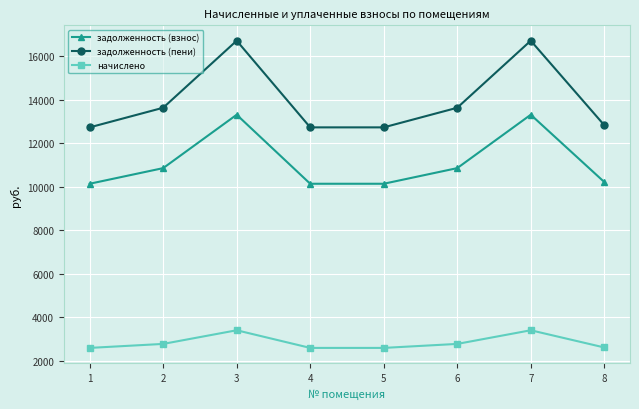

Rank the series by their average value, from highest to lowest.

задолженность (пени), задолженность (взнос), начислено